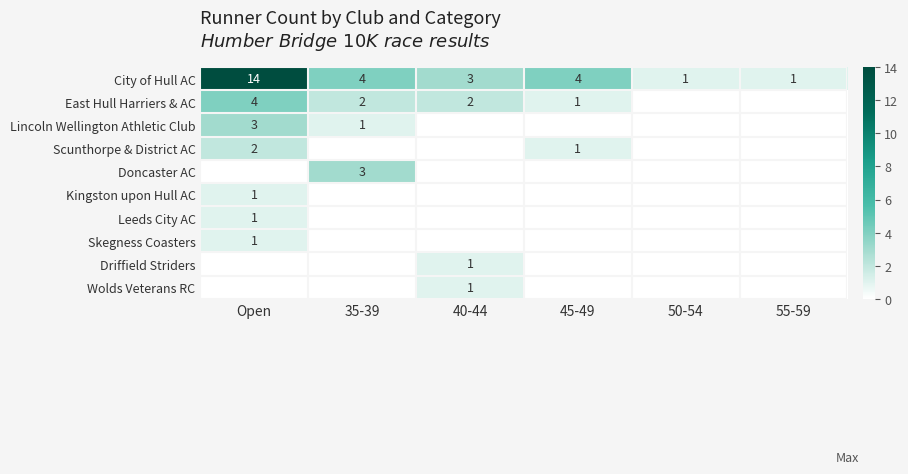

Where does the City of Hull AC series first go above 4?

Open